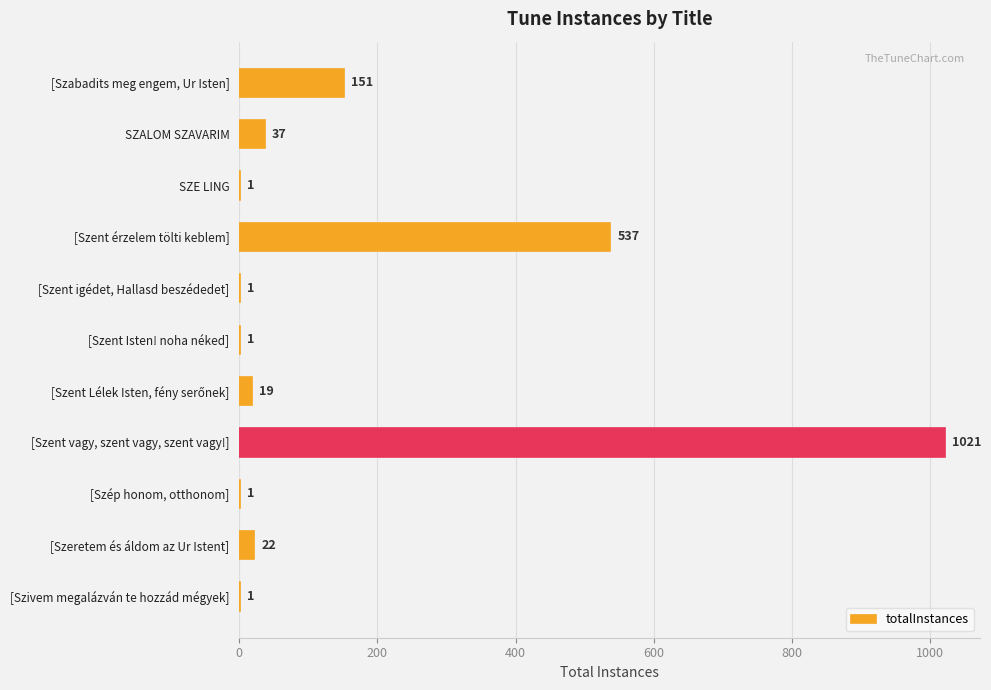

What is the sum of all values?

1792